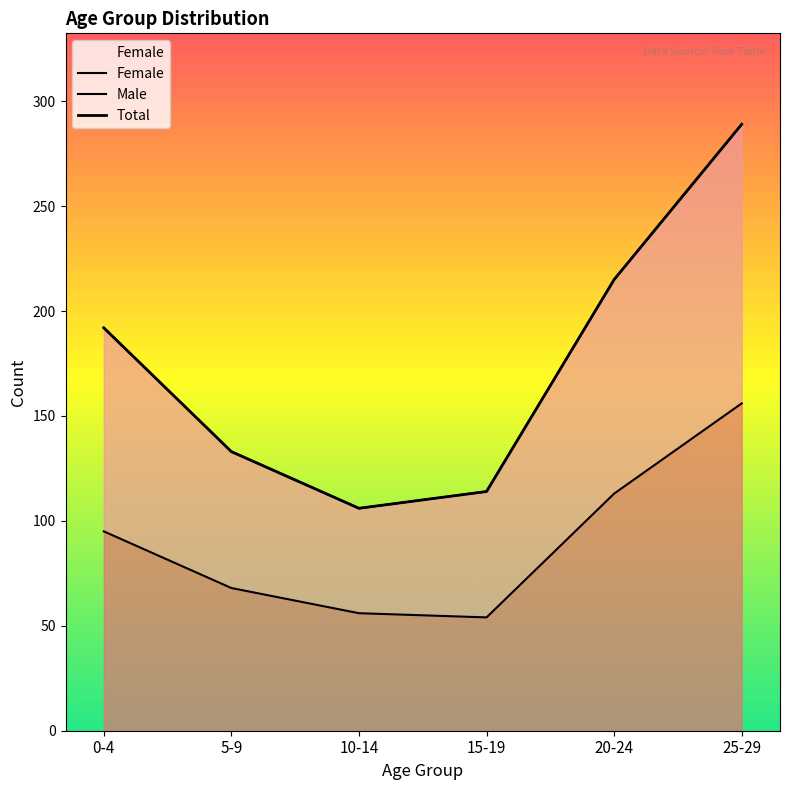

What is the total value across all series at 5-9?

334